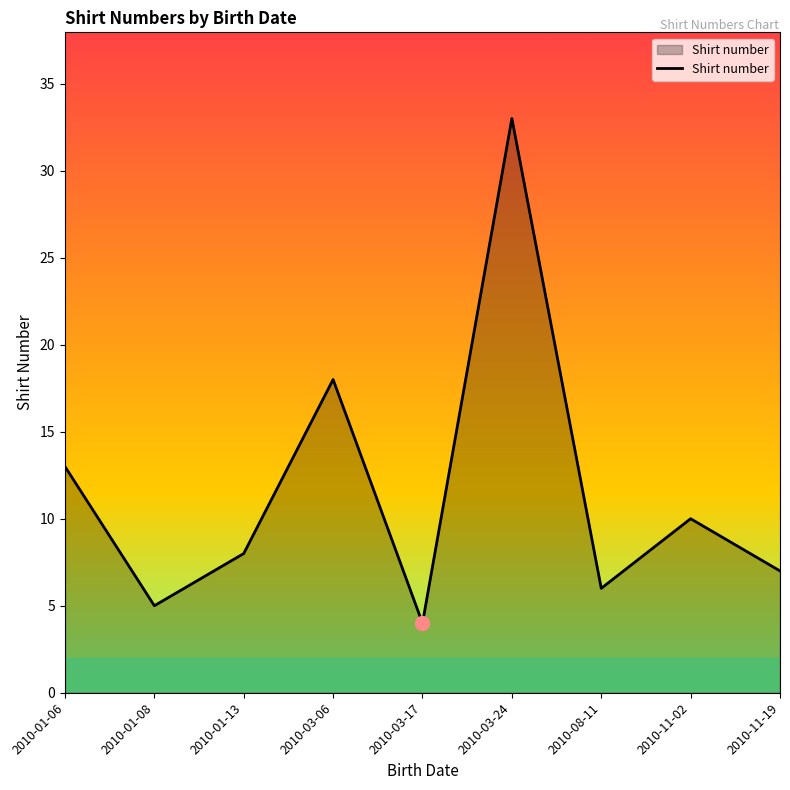

What is the ratio of the value at 2010-01-08 to the value at 2010-08-11?

0.8